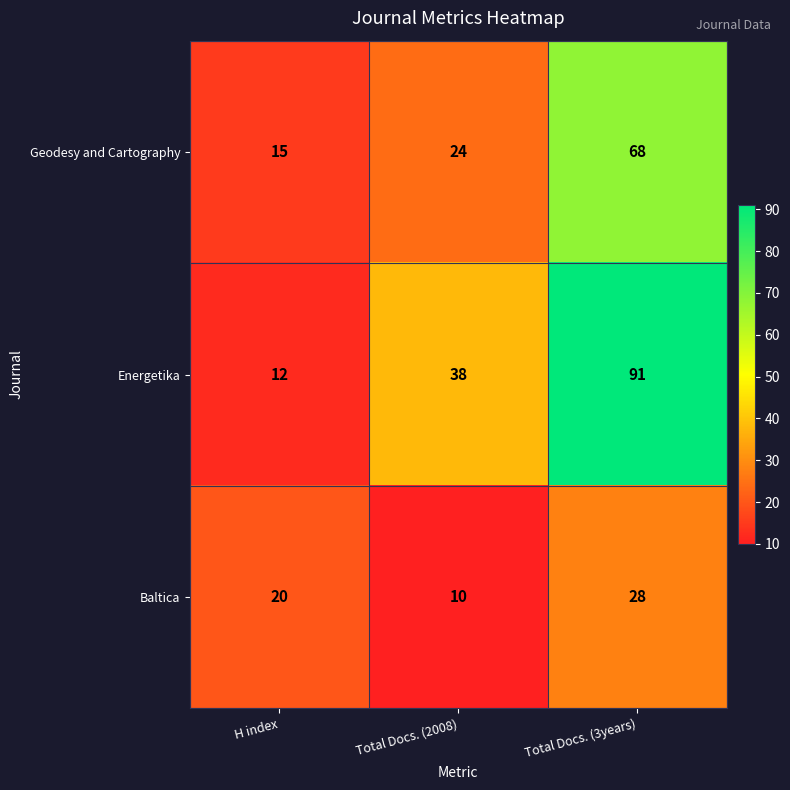

How many series are shown in this chart?

3